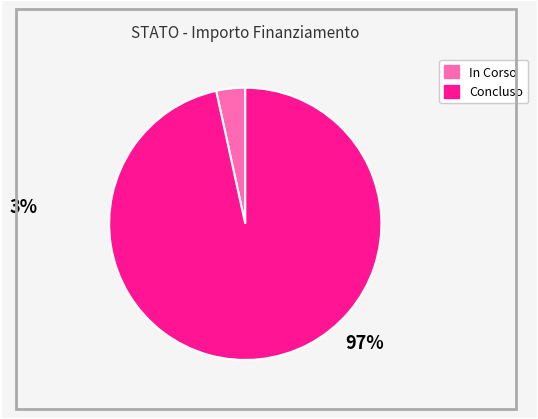

Is there any slice that represents more than half of the pie?

Yes